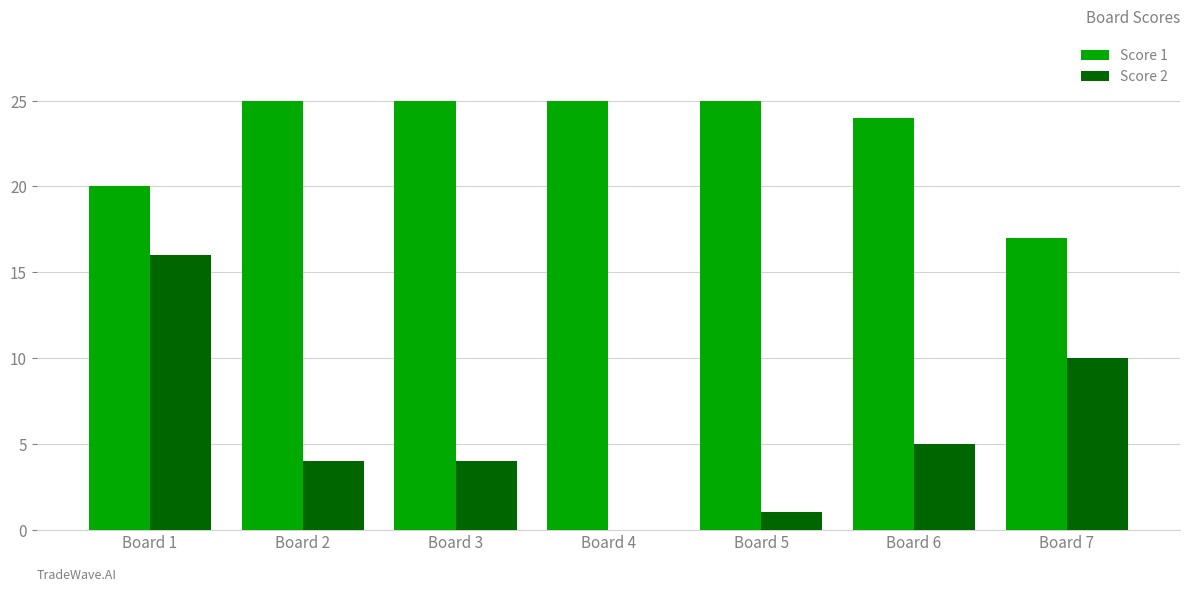

Reading left to right, list all the values displayed in this chart.

Score 1: Board 1=20	Board 2=25	Board 3=25	Board 4=25	Board 5=25	Board 6=24	Board 7=17
Score 2: Board 1=16	Board 2=4	Board 3=4	Board 4=0	Board 5=1	Board 6=5	Board 7=10